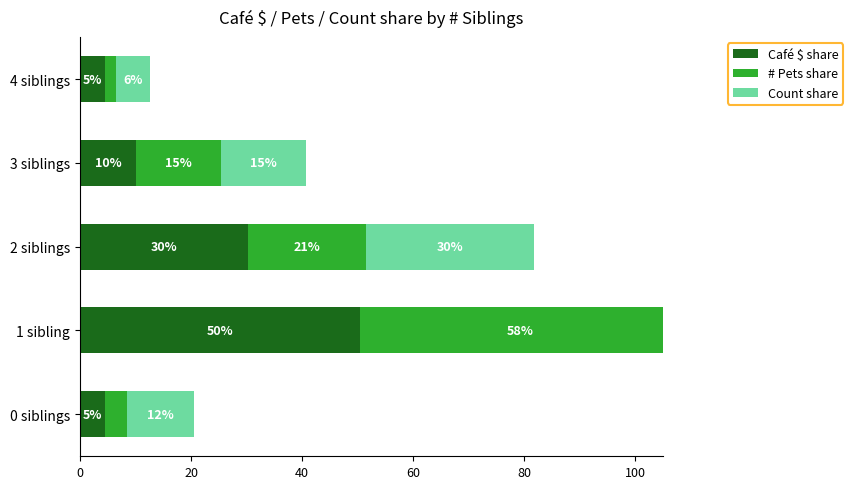

What are all the series names shown in the legend?

Café $ share, # Pets share, Count share